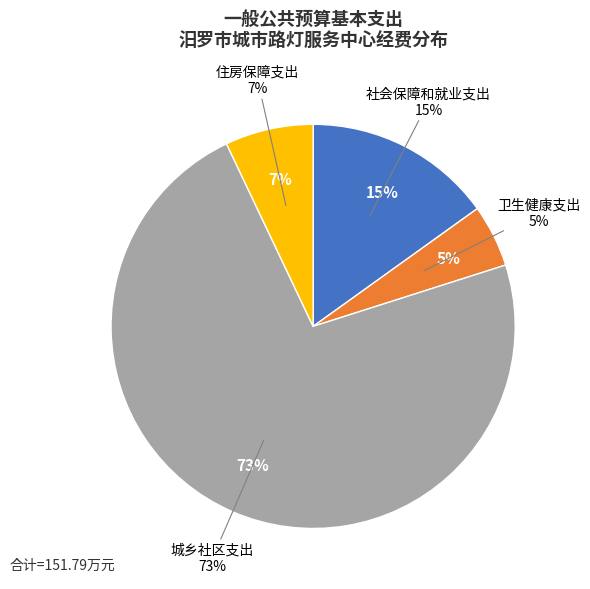

How many segments does this pie chart have?

4